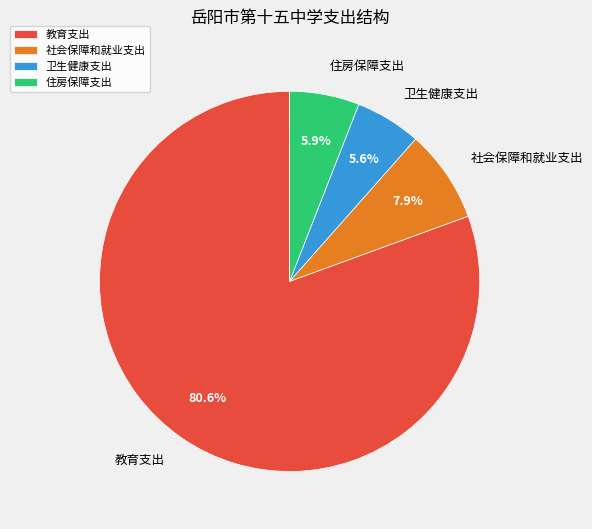

To the nearest percent, what portion does 卫生健康支出 represent?

6%